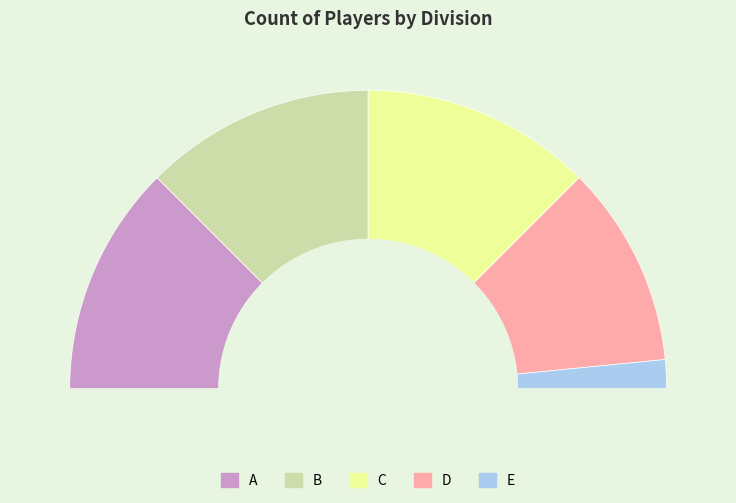

Is B the majority of the pie?

No